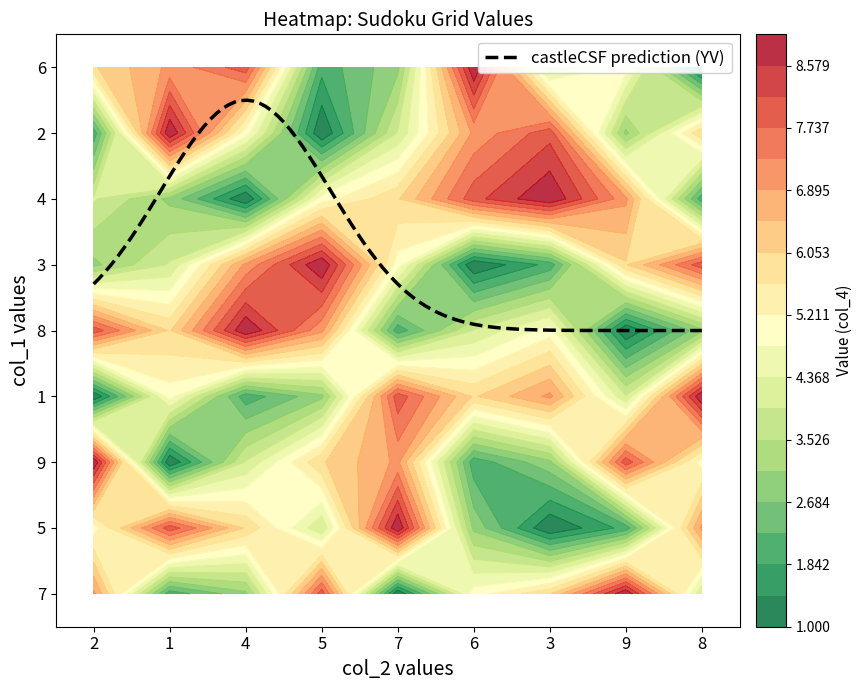

How many data points in row9 are less than 2?

2